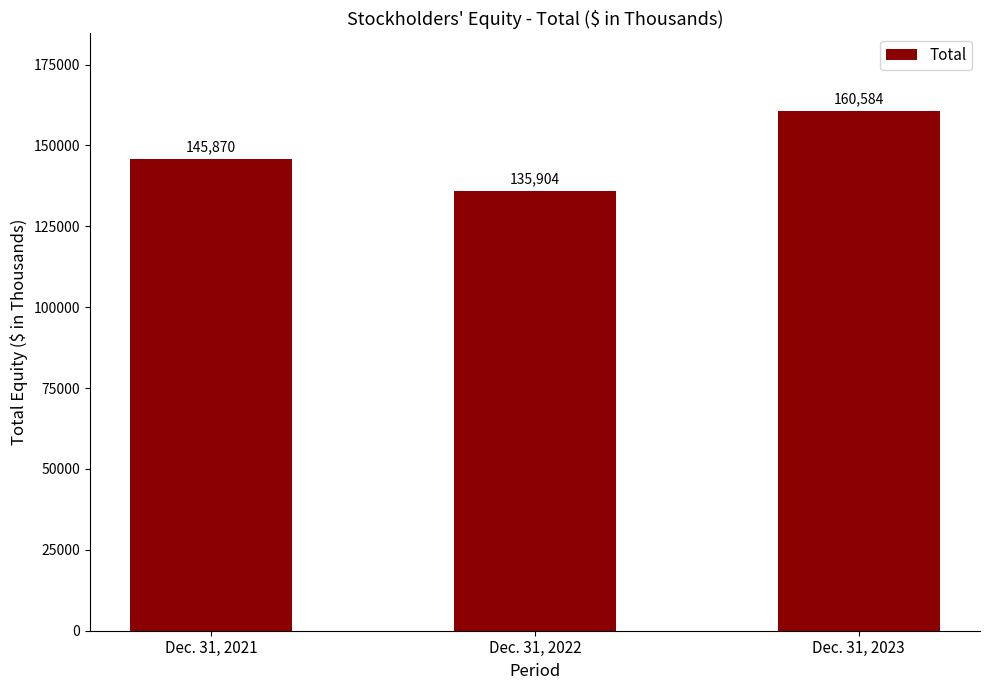

Are the bars horizontal?

No